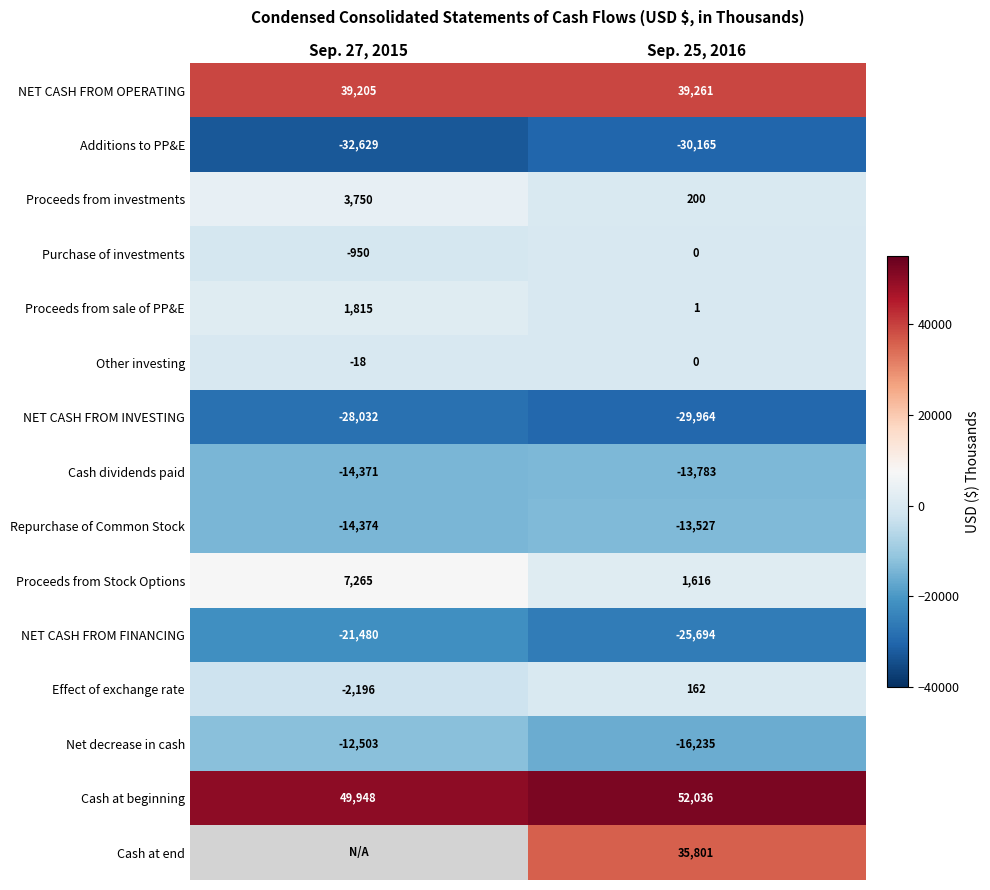

True or false: Proceeds from sale of PP&E has a value of 0 at Sep. 25, 2016.

False